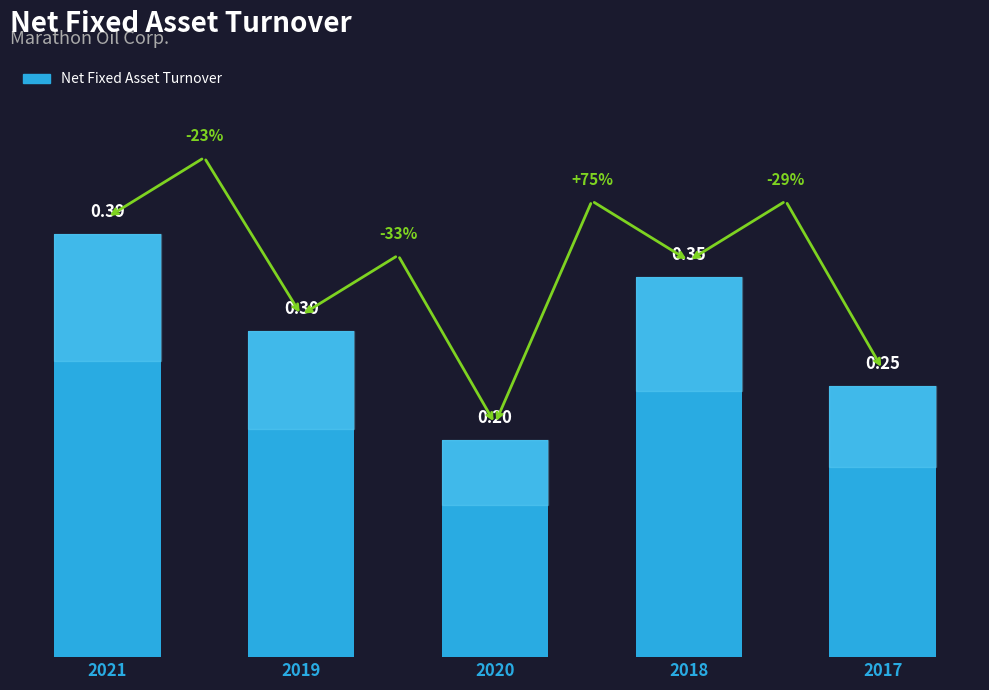

What is the label of the 4th bar from the right?

2019